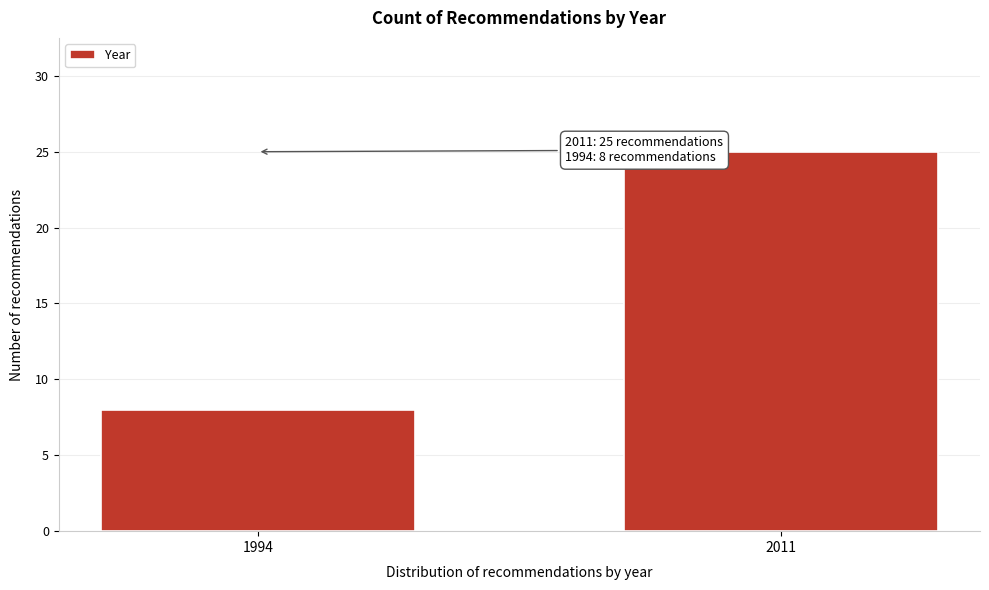

Reading right to left, list all the values displayed in this chart.

25	8